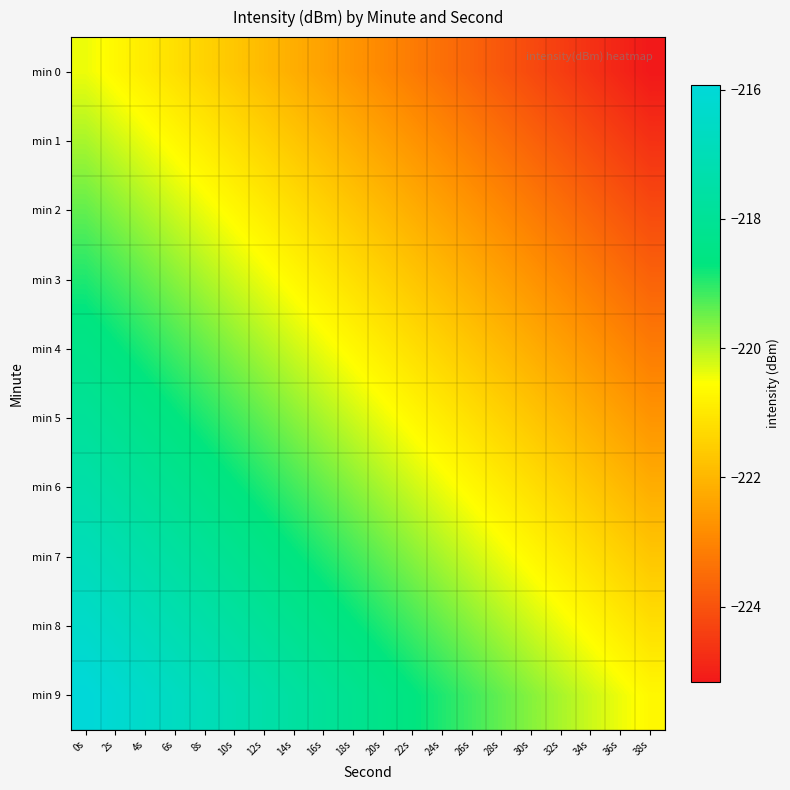

Reading left to right, list all the values displayed in this chart.

min 0: 0s=-220.4	2s=-220.7	4s=-220.9	6s=-221.2	8s=-221.4	10s=-221.7	12s=-221.9	14s=-222.2	16s=-222.4	18s=-222.7	20s=-222.9	22s=-223.2	24s=-223.4	26s=-223.7	28s=-223.9	30s=-224.2	32s=-224.4	34s=-224.7	36s=-224.9	38s=-225.2
min 1: 0s=-219.9	2s=-220.2	4s=-220.4	6s=-220.7	8s=-220.9	10s=-221.2	12s=-221.4	14s=-221.7	16s=-221.9	18s=-222.2	20s=-222.4	22s=-222.7	24s=-222.9	26s=-223.2	28s=-223.4	30s=-223.7	32s=-223.9	34s=-224.2	36s=-224.4	38s=-224.7
min 2: 0s=-219.4	2s=-219.7	4s=-219.9	6s=-220.2	8s=-220.4	10s=-220.7	12s=-220.9	14s=-221.2	16s=-221.4	18s=-221.7	20s=-221.9	22s=-222.2	24s=-222.4	26s=-222.7	28s=-222.9	30s=-223.2	32s=-223.4	34s=-223.7	36s=-223.9	38s=-224.2
min 3: 0s=-218.9	2s=-219.2	4s=-219.4	6s=-219.7	8s=-219.9	10s=-220.2	12s=-220.4	14s=-220.7	16s=-220.9	18s=-221.2	20s=-221.4	22s=-221.7	24s=-221.9	26s=-222.2	28s=-222.4	30s=-222.7	32s=-222.9	34s=-223.2	36s=-223.4	38s=-223.7
min 4: 0s=-218.4	2s=-218.7	4s=-218.9	6s=-219.2	8s=-219.4	10s=-219.7	12s=-219.9	14s=-220.2	16s=-220.4	18s=-220.7	20s=-220.9	22s=-221.2	24s=-221.4	26s=-221.7	28s=-221.9	30s=-222.2	32s=-222.4	34s=-222.7	36s=-222.9	38s=-223.2
min 5: 0s=-217.9	2s=-218.2	4s=-218.4	6s=-218.7	8s=-218.9	10s=-219.2	12s=-219.4	14s=-219.7	16s=-219.9	18s=-220.2	20s=-220.4	22s=-220.7	24s=-220.9	26s=-221.2	28s=-221.4	30s=-221.7	32s=-221.9	34s=-222.2	36s=-222.4	38s=-222.7
min 6: 0s=-217.4	2s=-217.7	4s=-217.9	6s=-218.2	8s=-218.4	10s=-218.7	12s=-218.9	14s=-219.2	16s=-219.4	18s=-219.7	20s=-219.9	22s=-220.2	24s=-220.4	26s=-220.7	28s=-220.9	30s=-221.2	32s=-221.4	34s=-221.7	36s=-221.9	38s=-222.2
min 7: 0s=-216.9	2s=-217.2	4s=-217.4	6s=-217.7	8s=-217.9	10s=-218.2	12s=-218.4	14s=-218.7	16s=-218.9	18s=-219.2	20s=-219.4	22s=-219.7	24s=-219.9	26s=-220.2	28s=-220.4	30s=-220.7	32s=-220.9	34s=-221.2	36s=-221.4	38s=-221.7
min 8: 0s=-216.4	2s=-216.7	4s=-216.9	6s=-217.2	8s=-217.4	10s=-217.7	12s=-217.9	14s=-218.2	16s=-218.4	18s=-218.7	20s=-218.9	22s=-219.2	24s=-219.4	26s=-219.7	28s=-219.9	30s=-220.2	32s=-220.4	34s=-220.7	36s=-220.9	38s=-221.2
min 9: 0s=-215.9	2s=-216.2	4s=-216.4	6s=-216.7	8s=-216.9	10s=-217.2	12s=-217.4	14s=-217.7	16s=-217.9	18s=-218.2	20s=-218.4	22s=-218.7	24s=-218.9	26s=-219.2	28s=-219.4	30s=-219.7	32s=-219.9	34s=-220.2	36s=-220.4	38s=-220.7